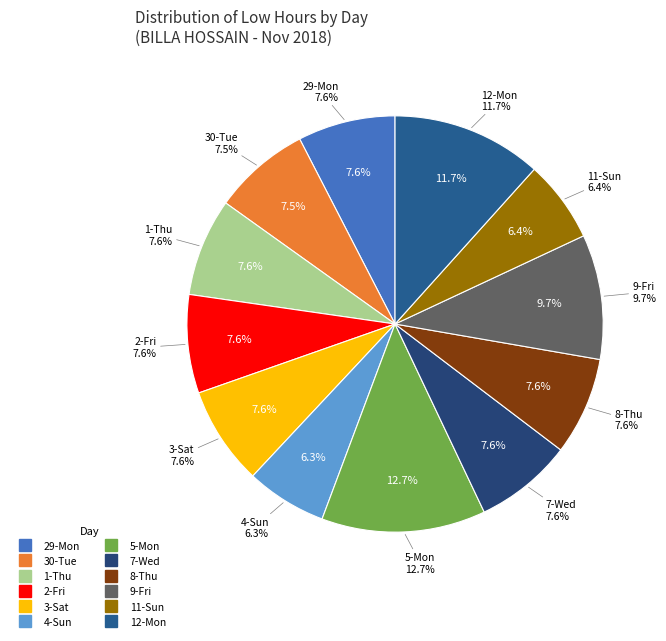

Which has a higher value, 1-Thu or 7-Wed?

7-Wed